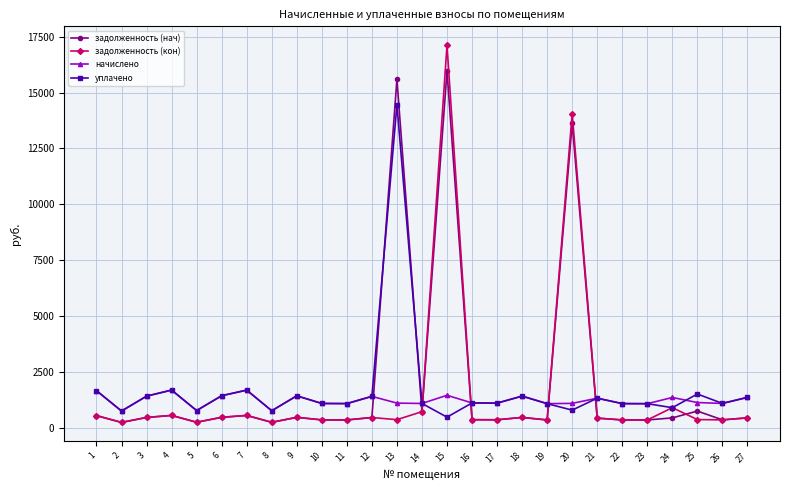

Which series has the largest total across all categories?

задолженность (нач)